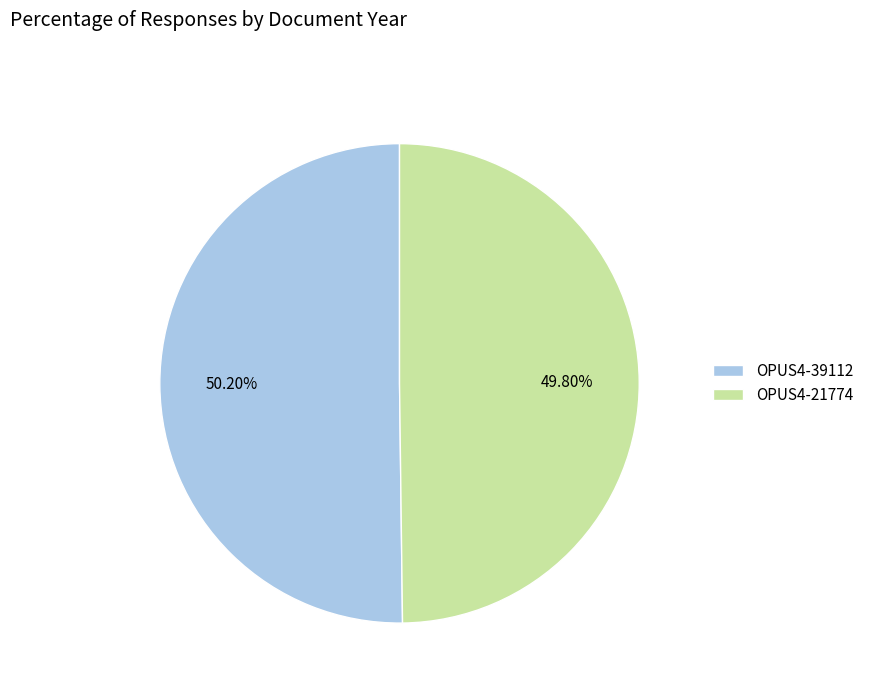

Does any single category account for the majority?

Yes